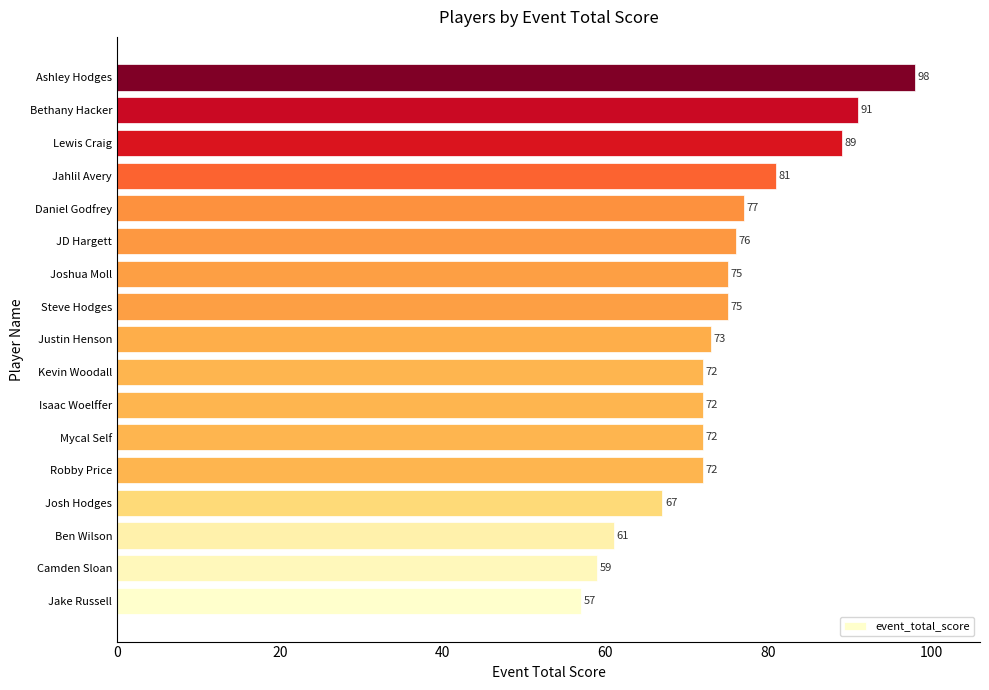

What is the sum of all values?

1267